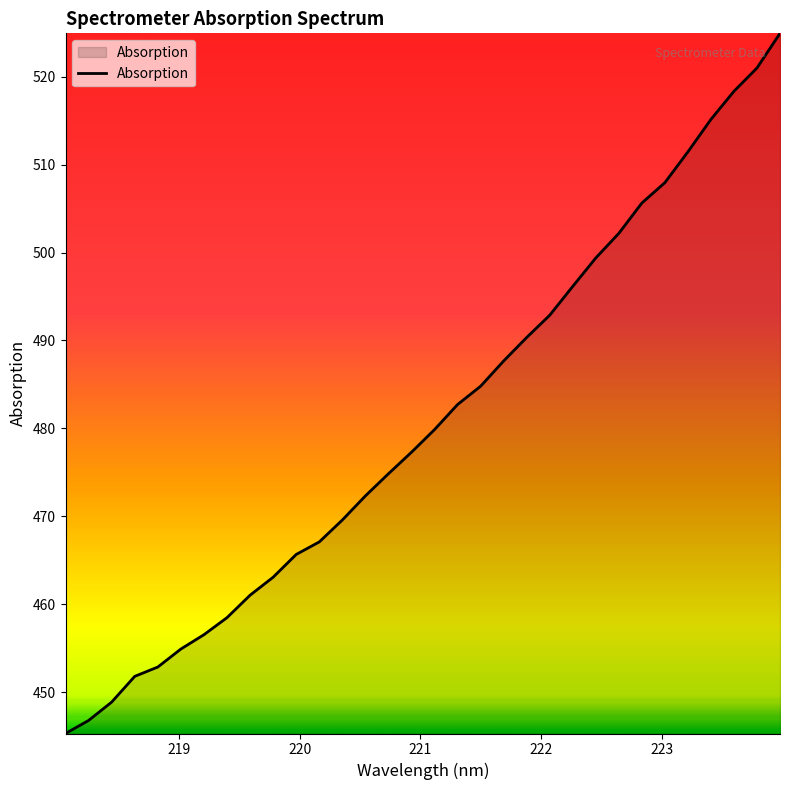

What is the difference between the maximum and minimum values?

79.6